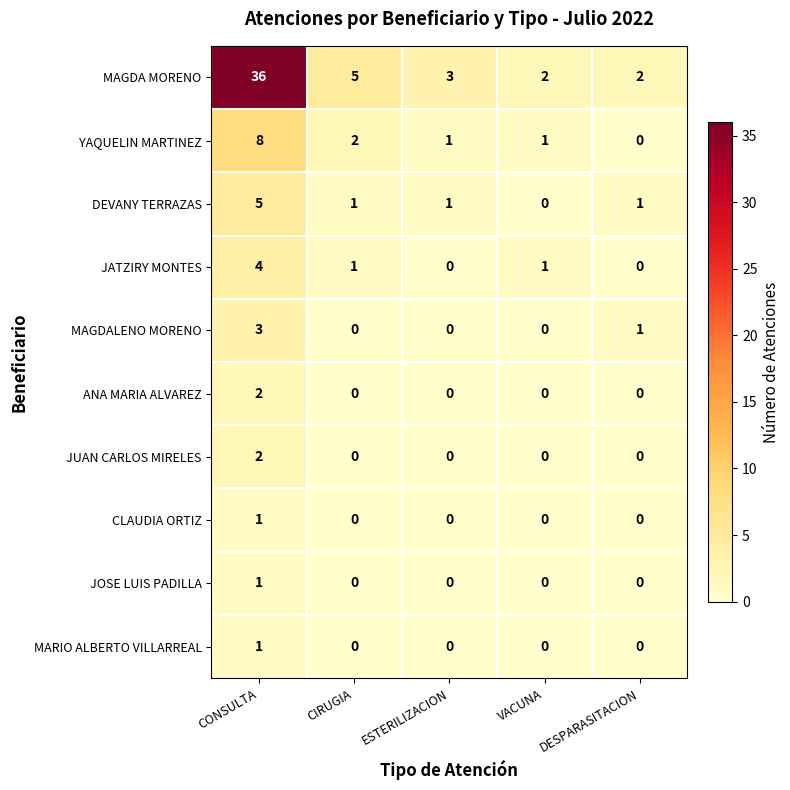

Is it true that JUAN CARLOS MIRELES equals -1 at VACUNA?

False